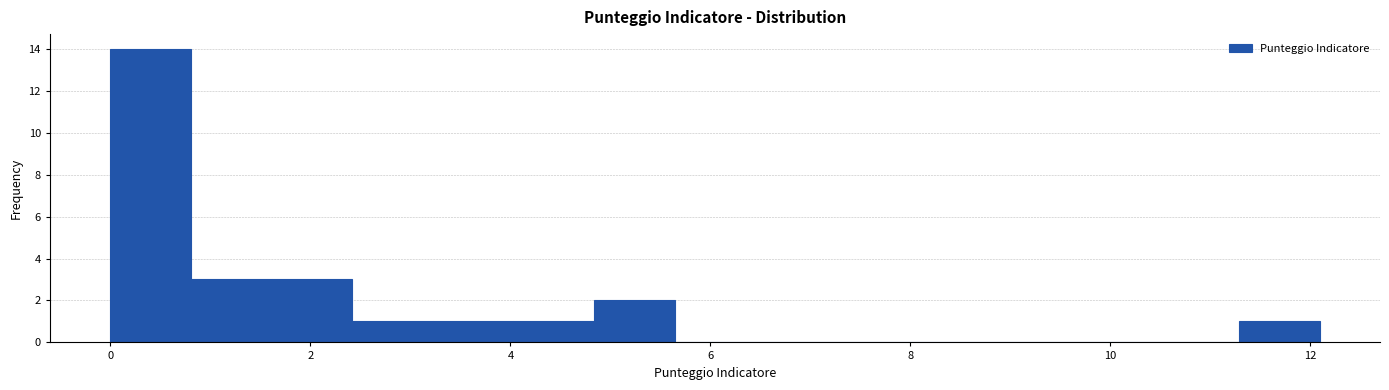

Which range on the x-axis has the tallest bar?

0.0 to 0.8